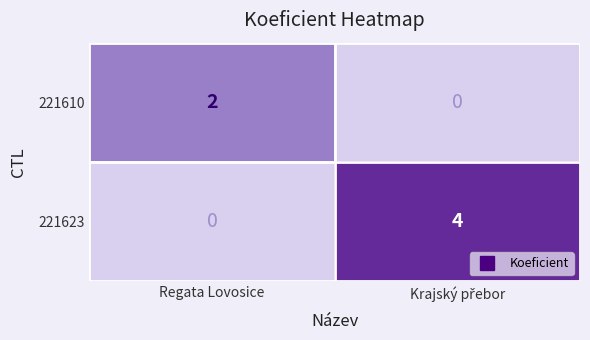

Which category has the lowest value in the 221623 series?

Regata Lovosice